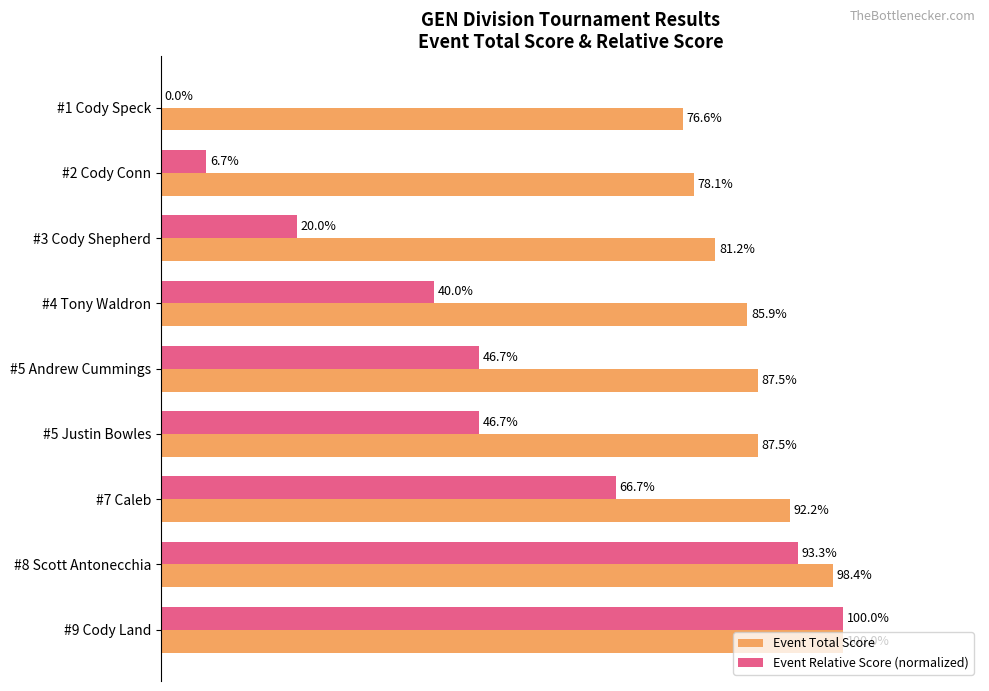

What are all the series names shown in the legend?

Event Total Score, Event Relative Score (normalized)